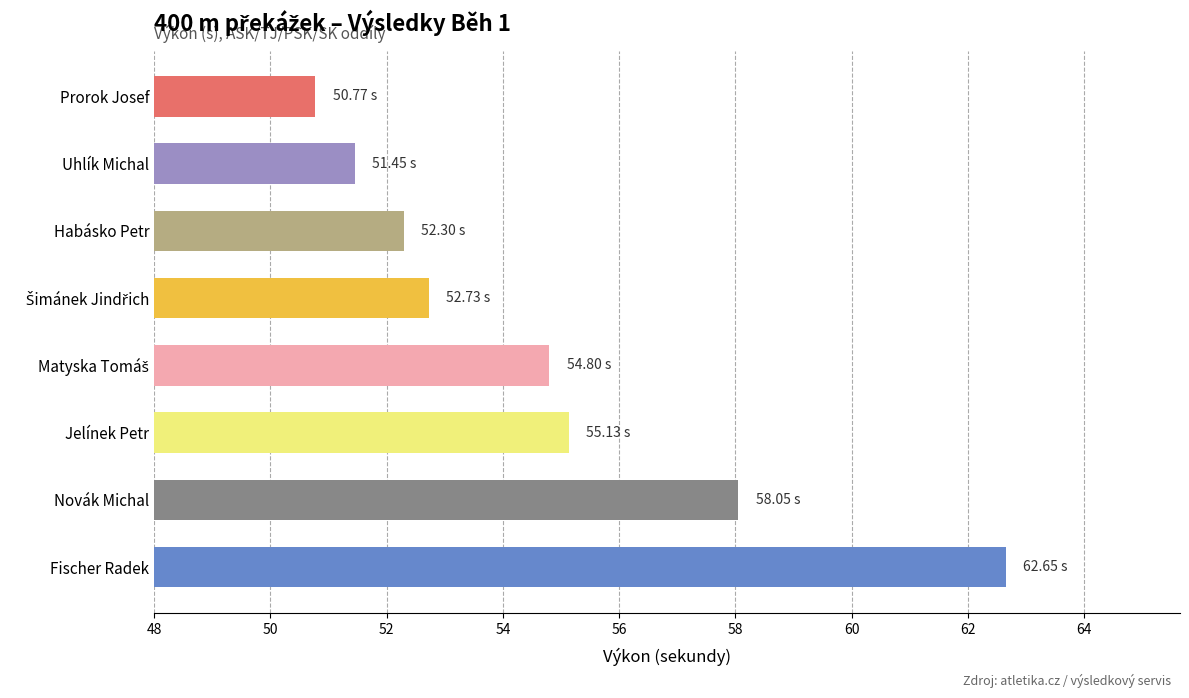

What is the average value?

54.7